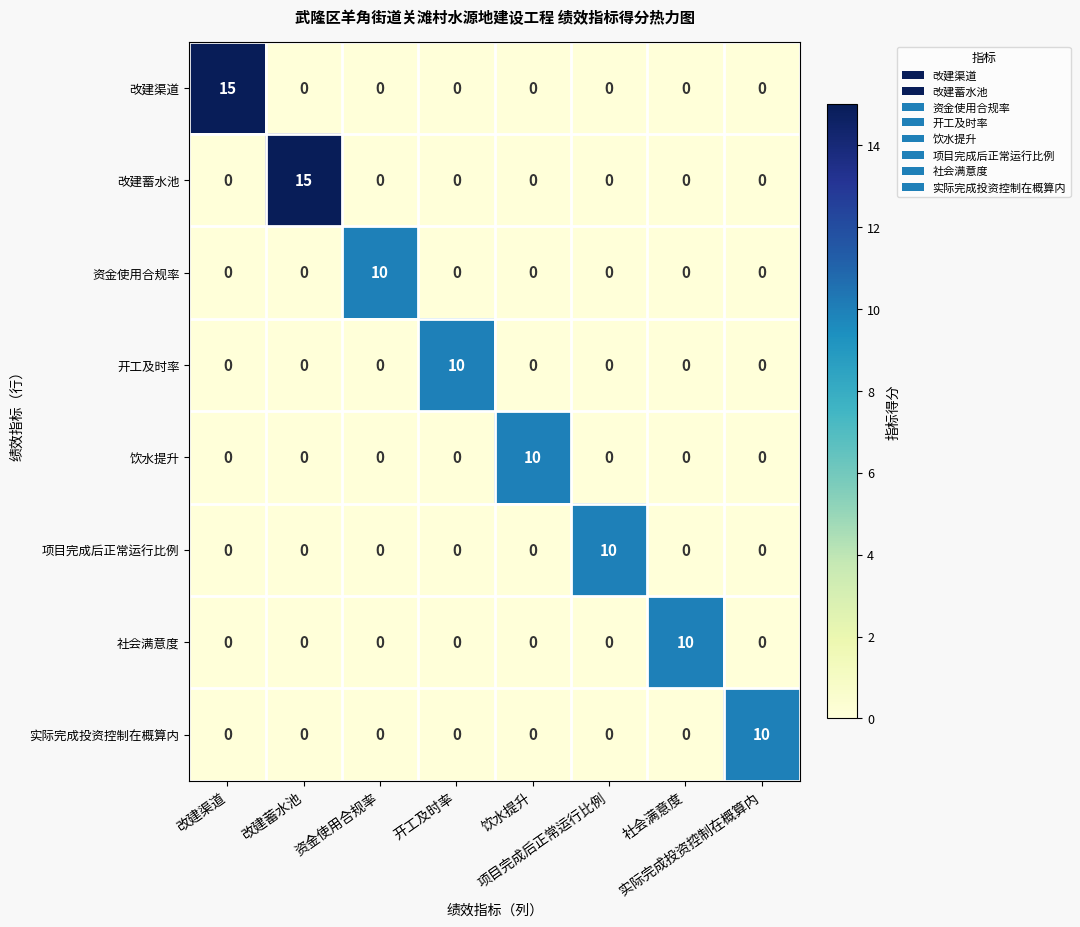

At how many categories does at least one series exceed 4?

8